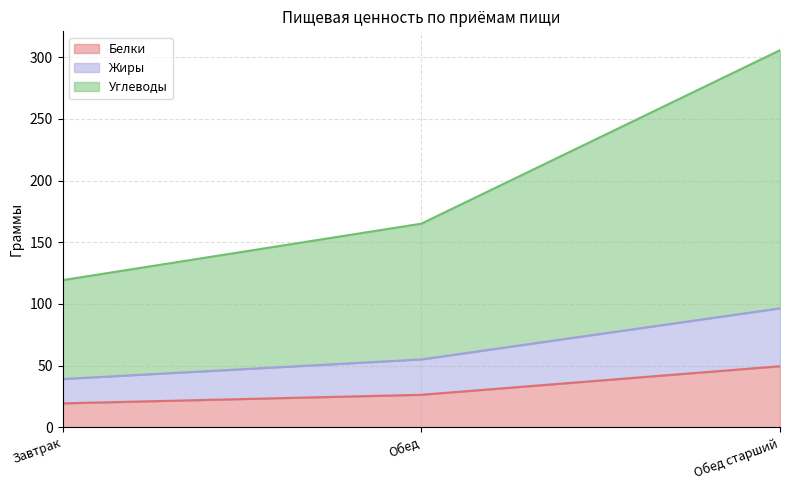

What is the total value across all series at Обед старший?

305.7